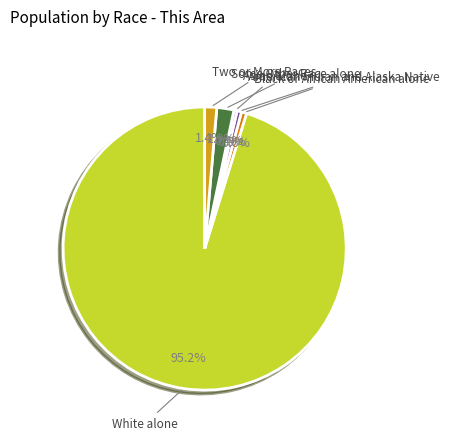

Is there a majority slice in this chart?

Yes